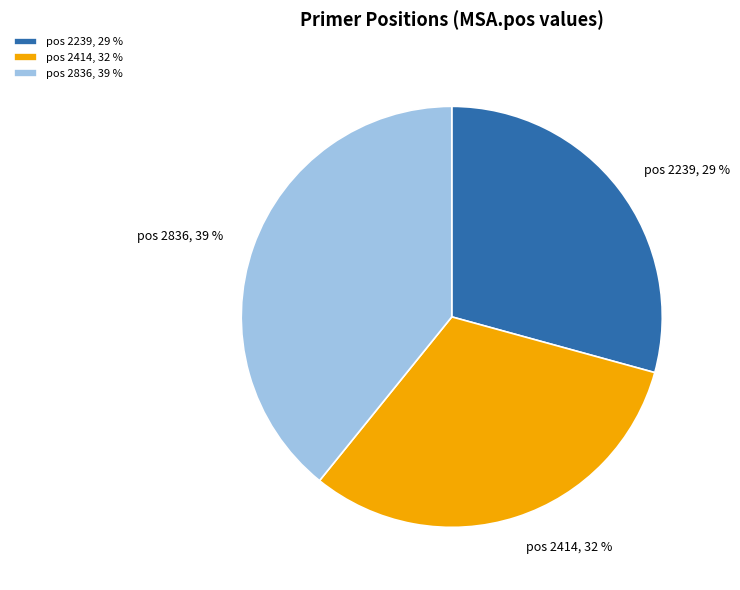

To the nearest percent, what is the combined percentage of pos 2414, 32 % and pos 2239, 29 %?

61%